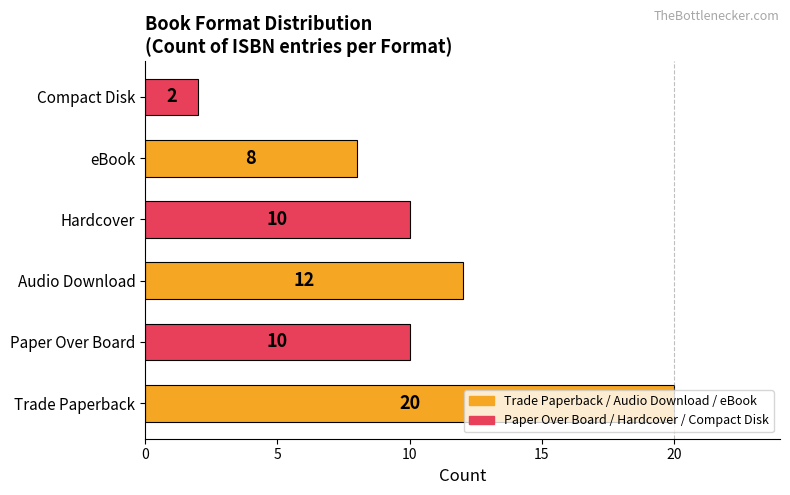

What is the difference between the maximum and second lowest values?

12